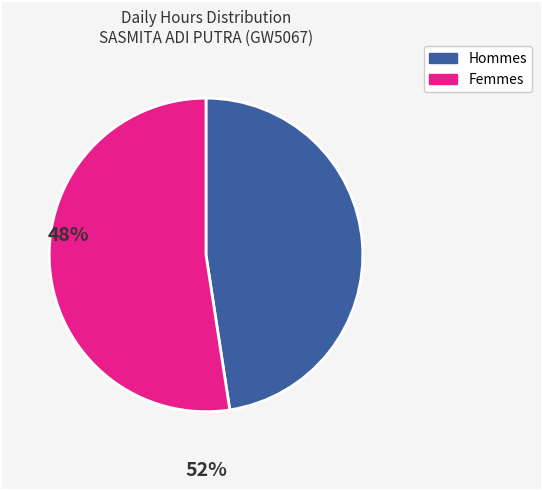

Is there a majority slice in this chart?

Yes